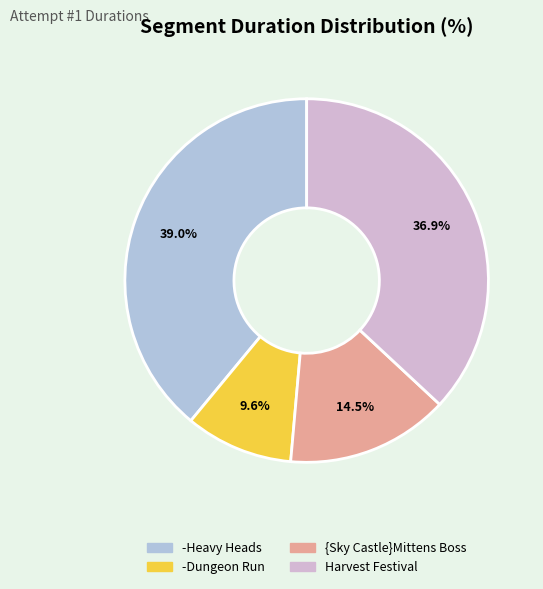

What is the smallest slice in the pie chart?

-Dungeon Run